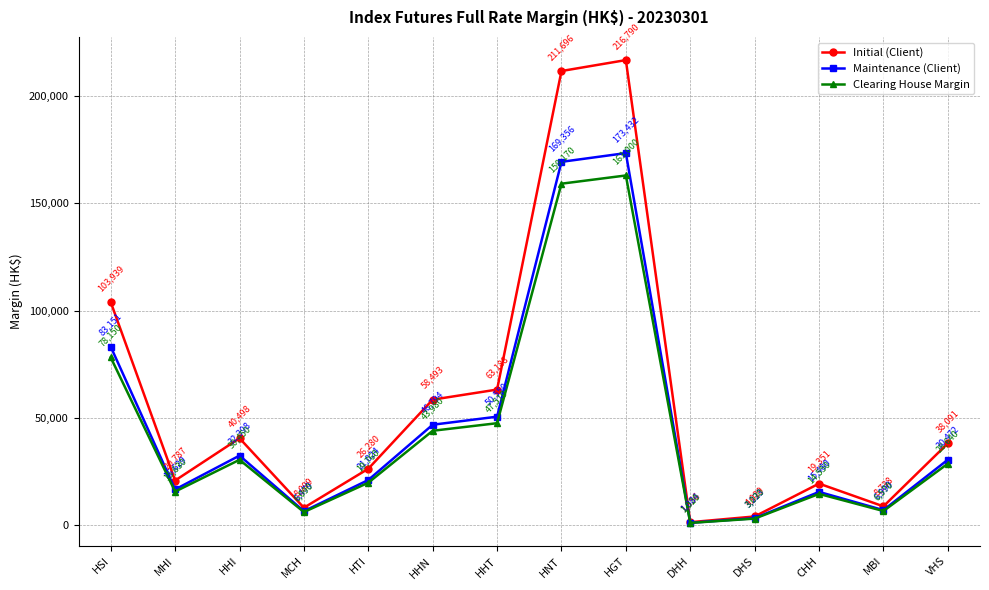

What is the difference between the Initial (Client) values at VHS and HNT?

173605